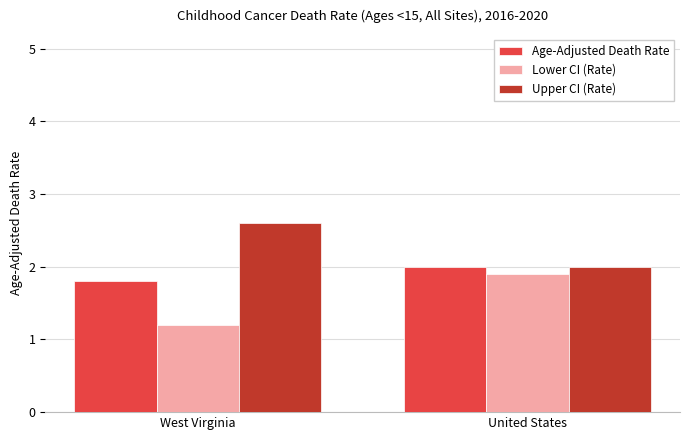

What is the difference between the Age-Adjusted Death Rate values at United States and West Virginia?

0.2